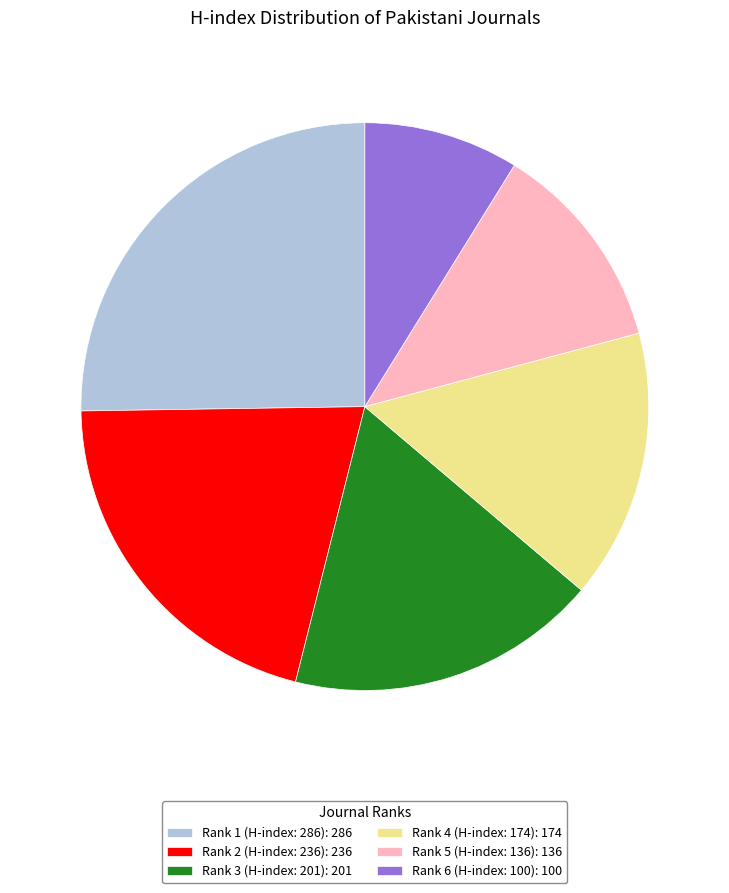

What is the largest slice in the pie chart?

Rank 1 (H-index: 286)